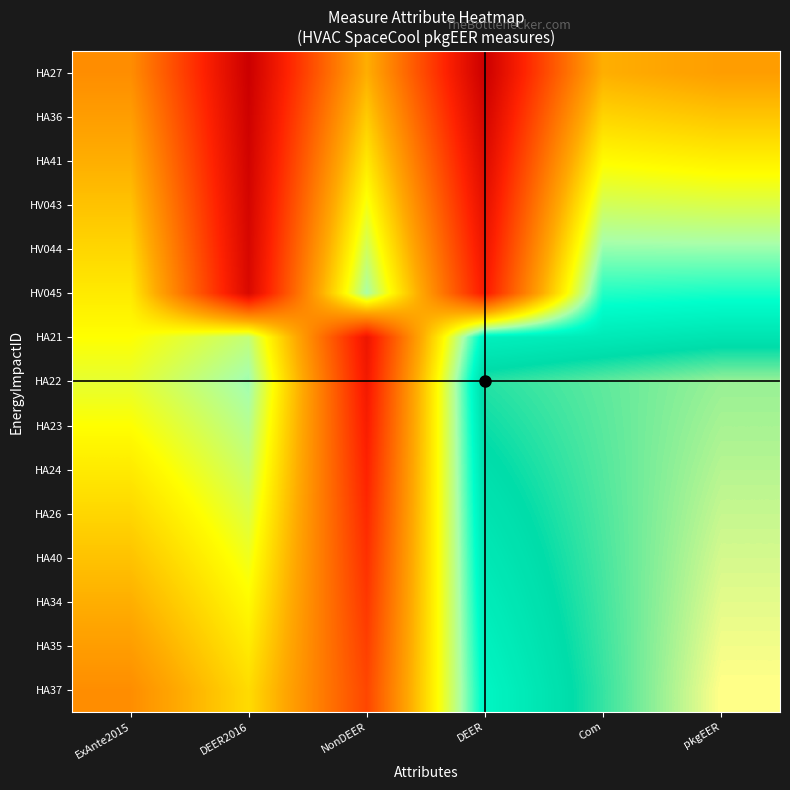

Reading right to left, transcribe all the data shown in this chart.

HA27: pkgEER=0.6	Com=0.6	DEER=0.0	NonDEER=0.6	DEER2016=0.0	ExAnte2015=0.5
HA36: pkgEER=0.7	Com=0.7	DEER=0.0	NonDEER=0.7	DEER2016=0.0	ExAnte2015=0.6
HA41: pkgEER=0.8	Com=0.8	DEER=0.1	NonDEER=0.8	DEER2016=0.0	ExAnte2015=0.6
HV043: pkgEER=0.9	Com=0.9	DEER=0.1	NonDEER=0.8	DEER2016=0.0	ExAnte2015=0.7
HV044: pkgEER=1.0	Com=1.0	DEER=0.1	NonDEER=0.9	DEER2016=0.0	ExAnte2015=0.7
HV045: pkgEER=1.1	Com=1.1	DEER=0.2	NonDEER=1.0	DEER2016=0.1	ExAnte2015=0.8
HA21: pkgEER=1.2	Com=1.2	DEER=1.2	NonDEER=0.1	DEER2016=0.9	ExAnte2015=0.8
HA22: pkgEER=1.3	Com=1.3	DEER=1.2	NonDEER=0.2	DEER2016=1.0	ExAnte2015=0.9
HA23: pkgEER=1.3	Com=1.3	DEER=1.2	NonDEER=0.2	DEER2016=0.9	ExAnte2015=0.8
HA24: pkgEER=1.3	Com=1.3	DEER=1.2	NonDEER=0.2	DEER2016=0.9	ExAnte2015=0.8
HA26: pkgEER=1.3	Com=1.3	DEER=1.2	NonDEER=0.2	DEER2016=0.9	ExAnte2015=0.7
HA40: pkgEER=1.3	Com=1.3	DEER=1.2	NonDEER=0.2	DEER2016=0.8	ExAnte2015=0.7
HA34: pkgEER=1.3	Com=1.2	DEER=1.2	NonDEER=0.3	DEER2016=0.8	ExAnte2015=0.6
HA35: pkgEER=1.3	Com=1.2	DEER=1.1	NonDEER=0.3	DEER2016=0.8	ExAnte2015=0.6
HA37: pkgEER=1.3	Com=1.2	DEER=1.1	NonDEER=0.3	DEER2016=0.7	ExAnte2015=0.5